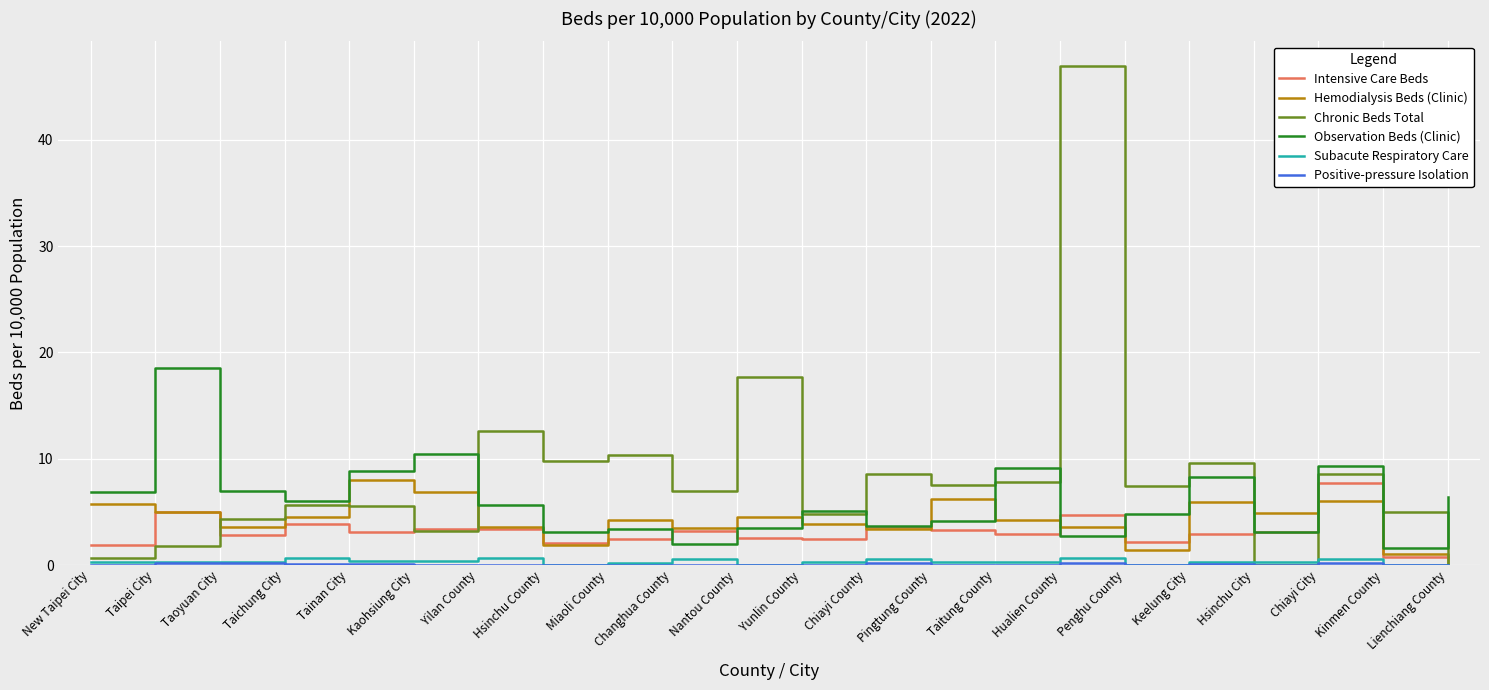

At which label does Intensive Care Beds reach its peak?

Chiayi City